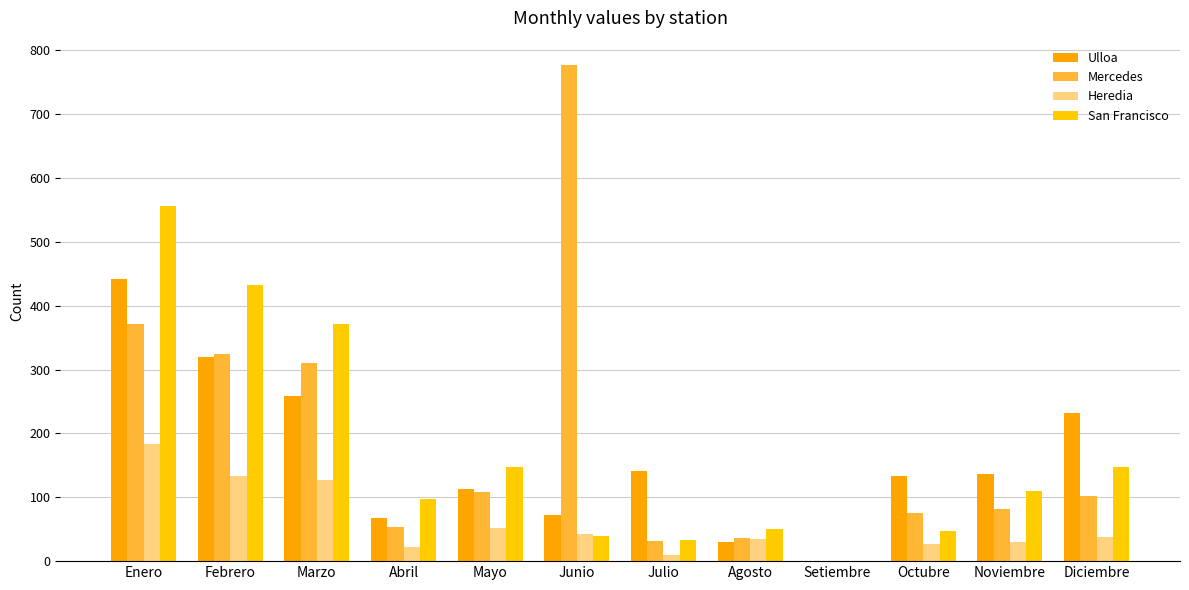

Reading right to left, what are all the values shown in this chart?

Ulloa: Diciembre=232	Noviembre=137	Octubre=133	Setiembre=0	Agosto=30	Julio=141	Junio=73	Mayo=113	Abril=68	Marzo=259	Febrero=320	Enero=441
Mercedes: Diciembre=102	Noviembre=82	Octubre=76	Setiembre=0	Agosto=37	Julio=32	Junio=776	Mayo=108	Abril=53	Marzo=310	Febrero=324	Enero=371
Heredia: Diciembre=38	Noviembre=30	Octubre=27	Setiembre=0	Agosto=35	Julio=10	Junio=42	Mayo=52	Abril=22	Marzo=127	Febrero=134	Enero=183
San Francisco: Diciembre=148	Noviembre=110	Octubre=47	Setiembre=0	Agosto=50	Julio=33	Junio=40	Mayo=148	Abril=98	Marzo=372	Febrero=432	Enero=556